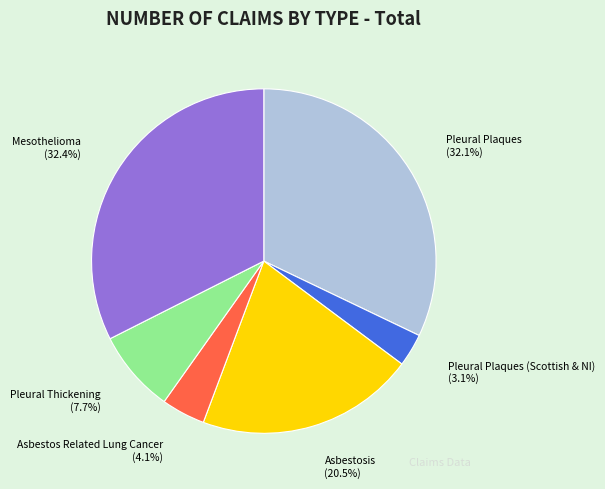

Approximately how many times larger is the value at Pleural Plaques (Scottish & NI) compared to Pleural Thickening?

0.4